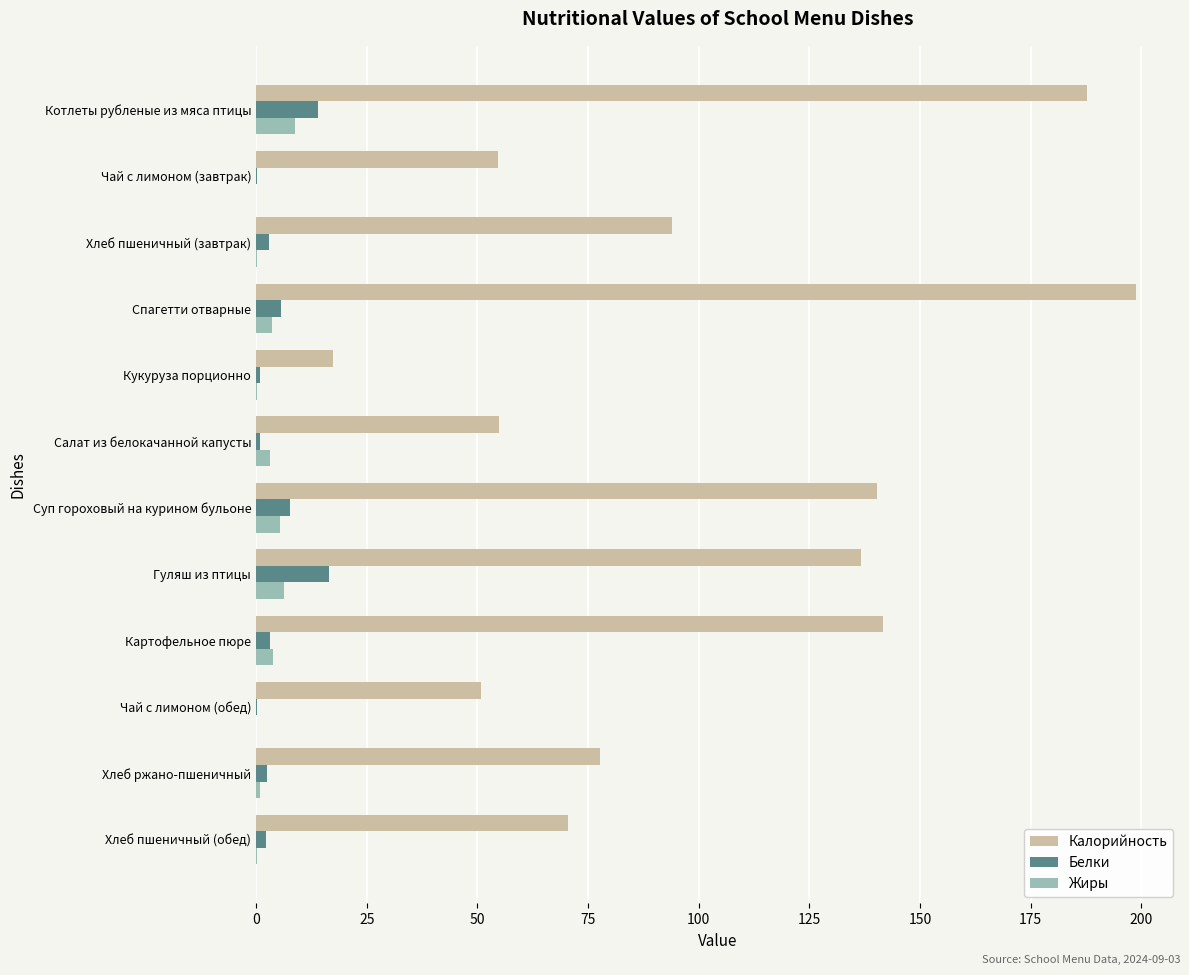

Where is Калорийность nearest to the value 108?

Хлеб пшеничный (завтрак)